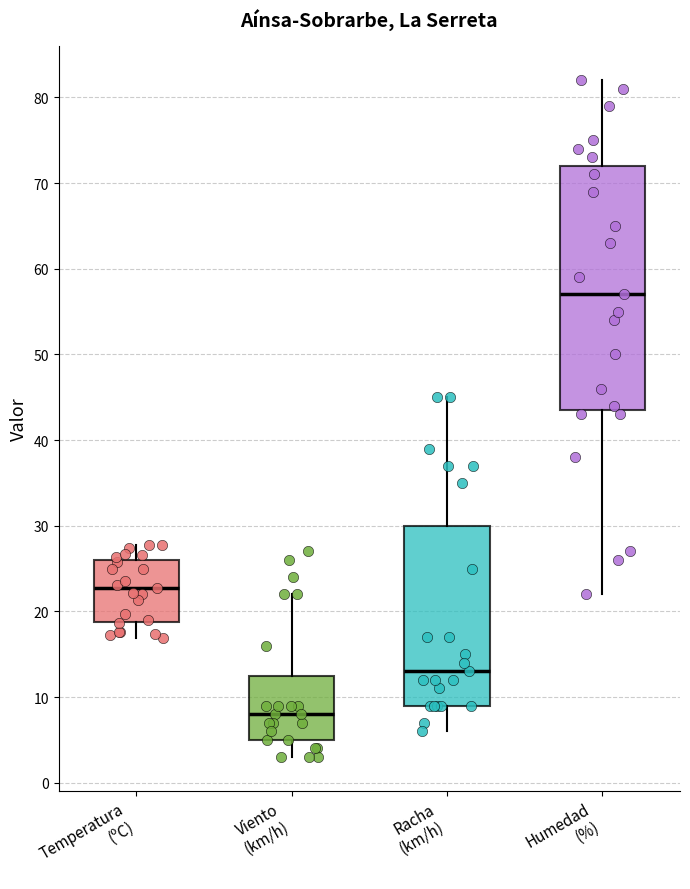

Reading left to right, transcribe this box plot: for each box, give where its median line is, the range the box spans, and where its two whiskers end, as read against the y-axis. The values are not printed on the chart, so give them approximately, as read against the axis.

Temperatura (ºC): median 23, box 19 to 26, whiskers 17 to 28
Viento (km/h): median 8, box 5 to 13, whiskers 3 to 22
Racha (km/h): median 13, box 9 to 30, whiskers 6 to 45
Humedad (%): median 57, box 44 to 72, whiskers 22 to 82